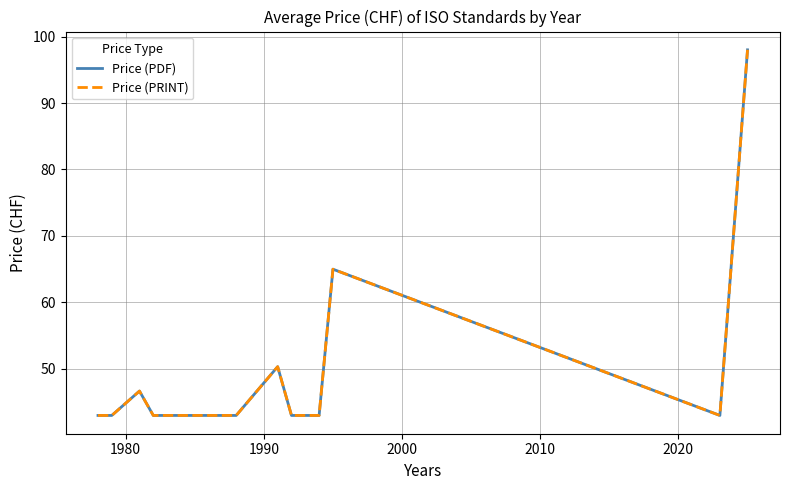

Is this an area chart (filled region under the line)?

No